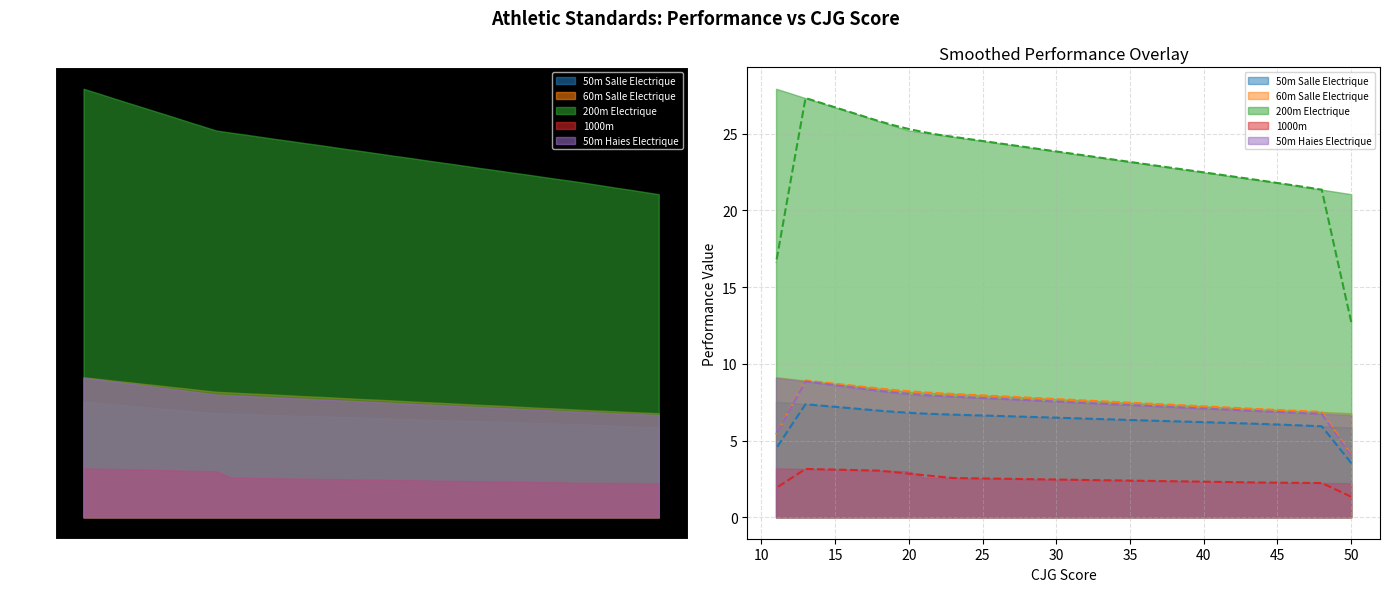

What is the difference between the 200m Electrique values at 23 and 43?

2.7